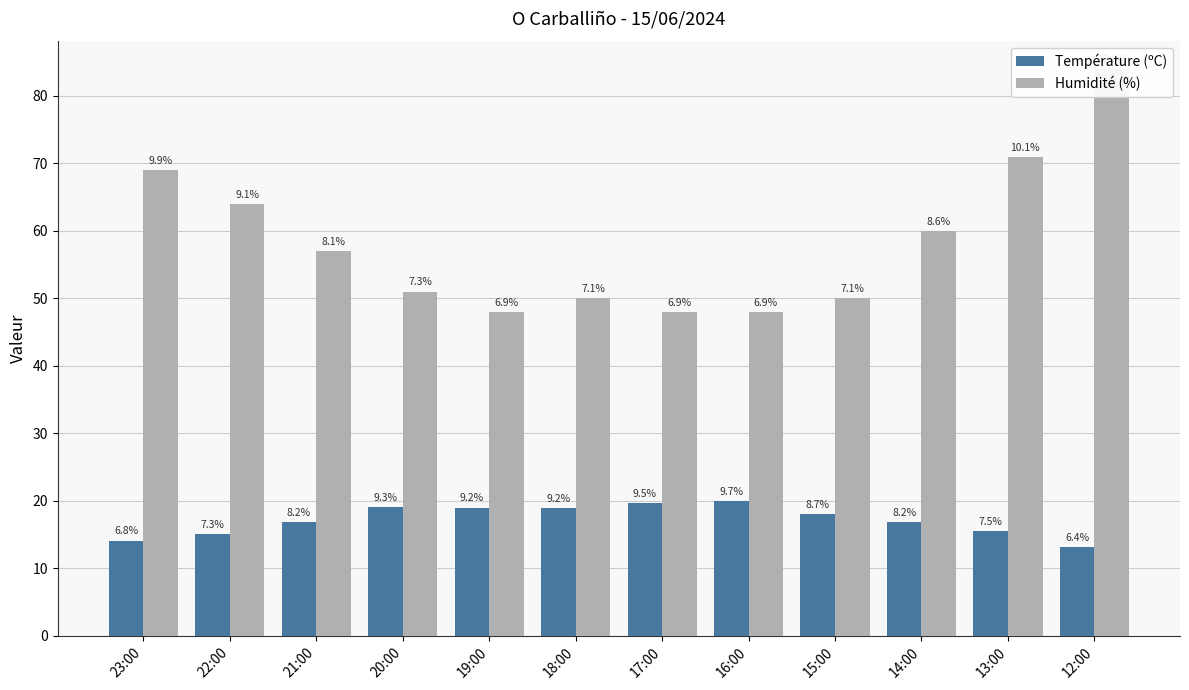

Which label corresponds to the largest value in the chart?

12:00